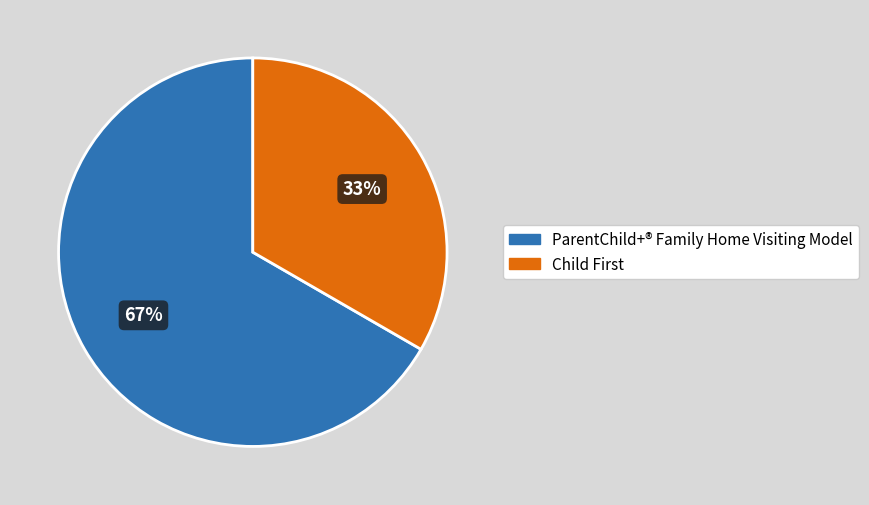

Rank the categories by value from lowest to highest.

Child First, ParentChild+® Family Home Visiting Model